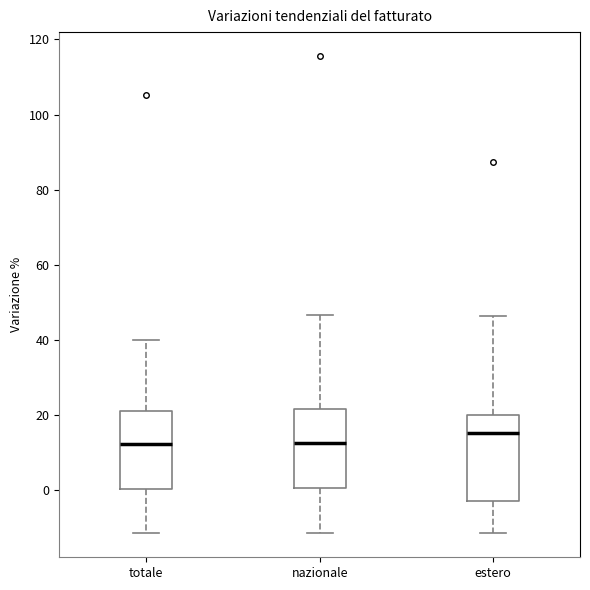

Reading left to right, transcribe this box plot: for each box, give where its median line is, the range the box spans, and where its two whiskers end, as read against the y-axis. The values are not printed on the chart, so give them approximately, as read against the axis.

totale: median 12, box 0 to 22, whiskers -12 to 40
nazionale: median 12, box 0 to 22, whiskers -12 to 46
estero: median 16, box -2 to 20, whiskers -12 to 46